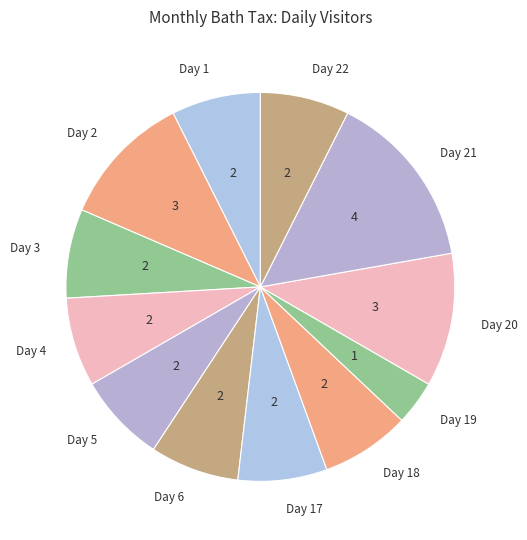

Do Day 4 and Day 3 together represent more than half of the pie?

No